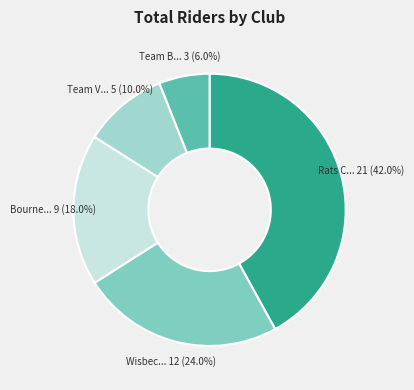

Count the number of slices in the pie.

5